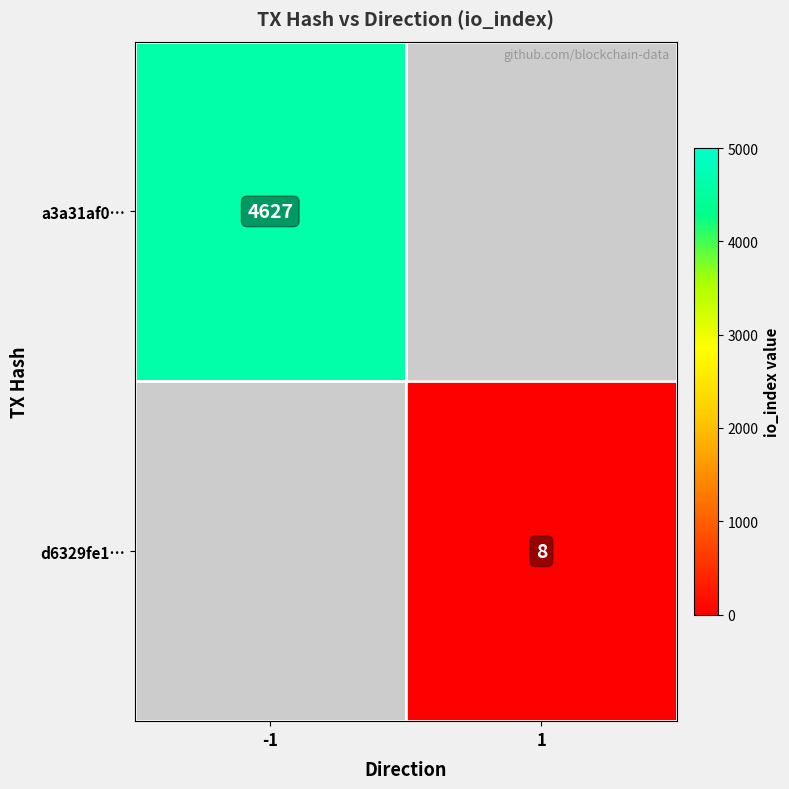

Between 1 and -1, which is larger?

-1